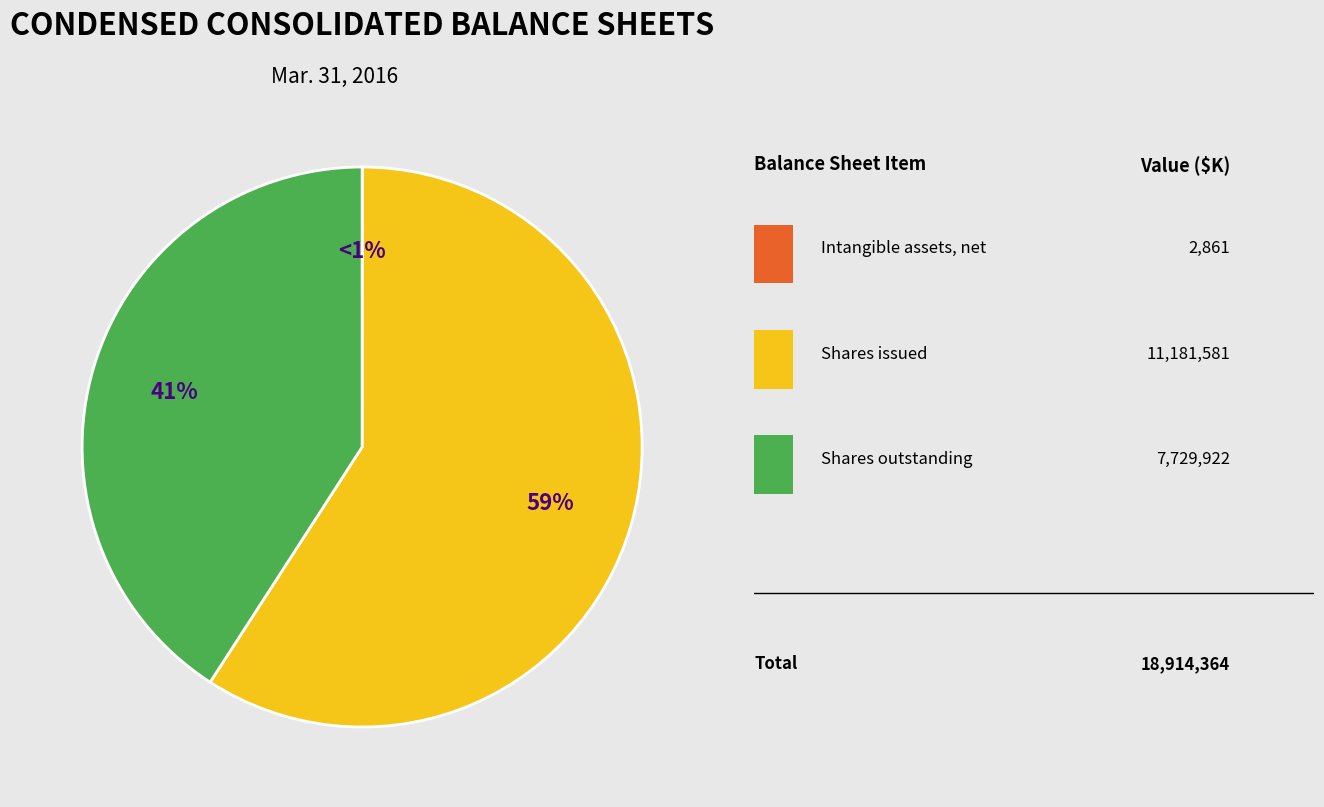

What percentage do Common stock, shares outstanding and Common stock, shares issued together represent?

100.0%